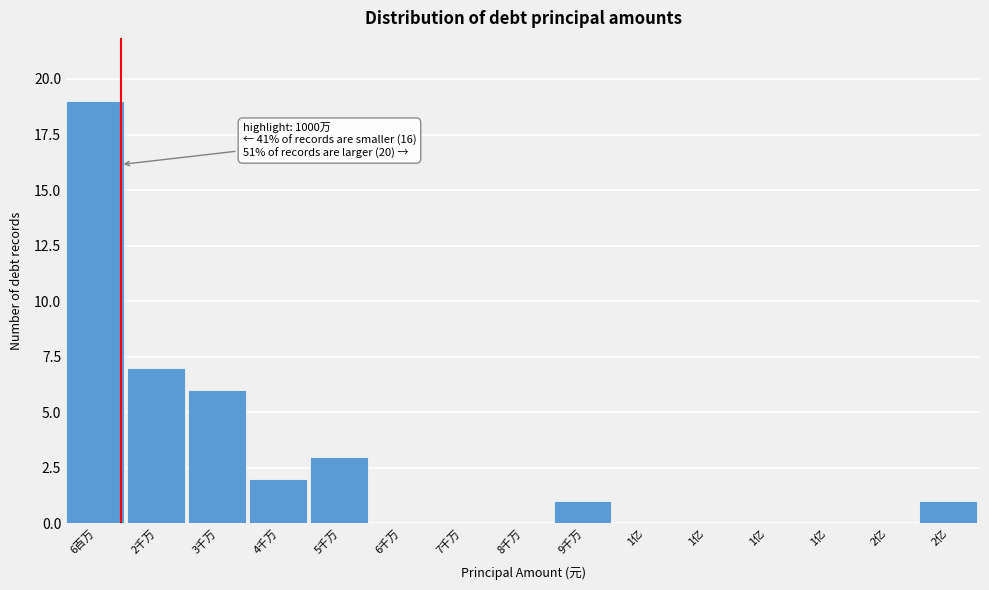

How many categories are shown in the chart?

15